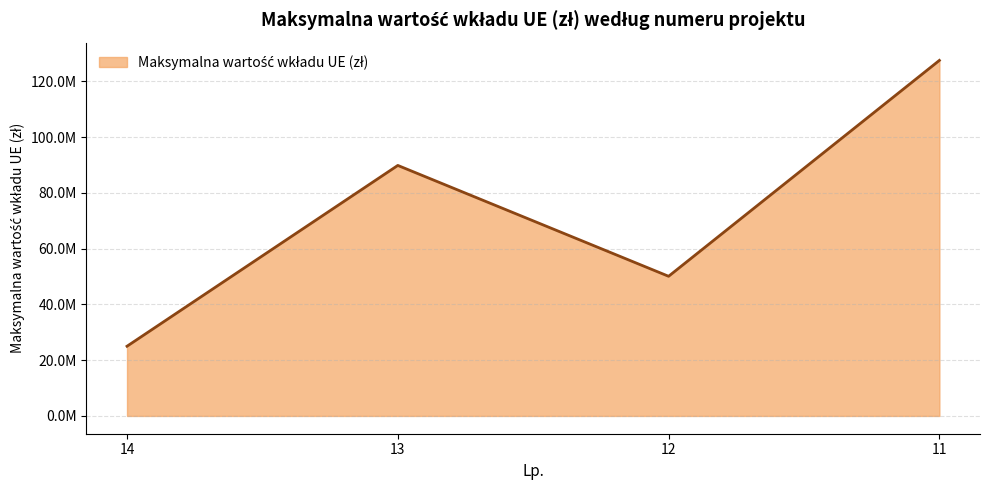

Which has a higher value, 14 or 12?

12